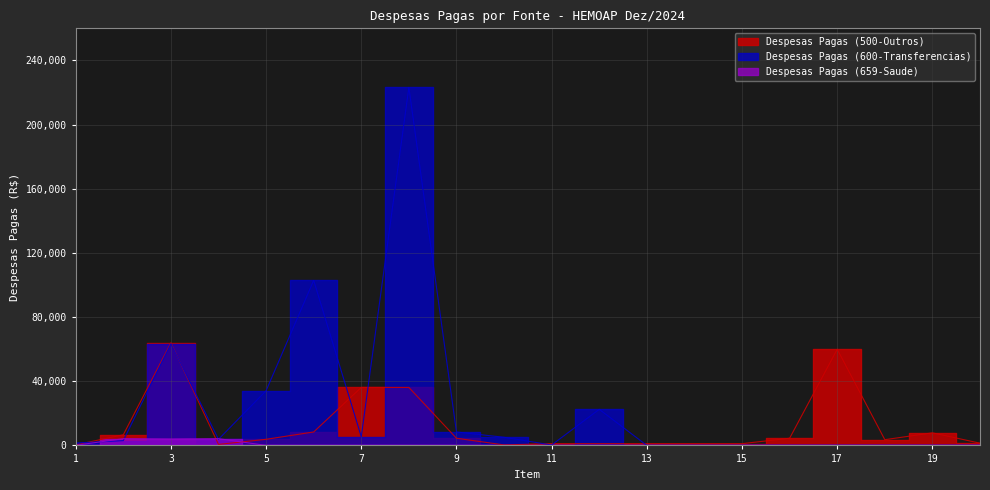

Rank the categories by Despesas Pagas (659-Saude) value from lowest to highest.

5, 6, 7, 8, 9, 10, 11, 12, 13, 14, 15, 16, 17, 18, 19, 20, 1, 3, 2, 4